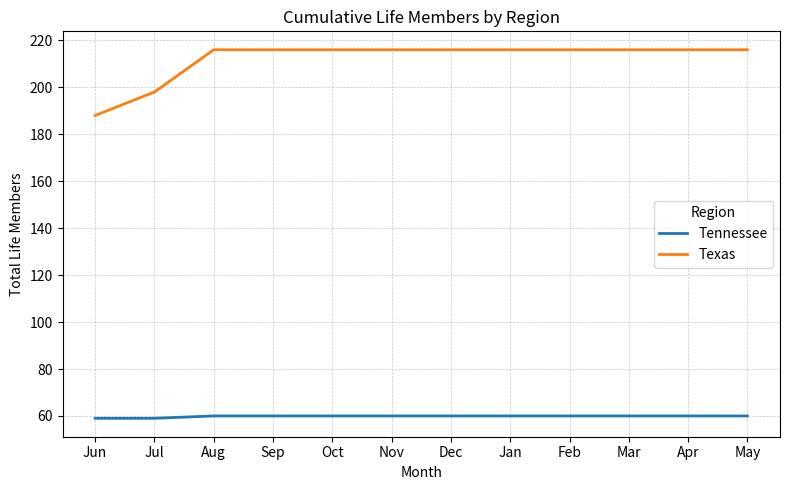

What is the maximum value for Texas?

216